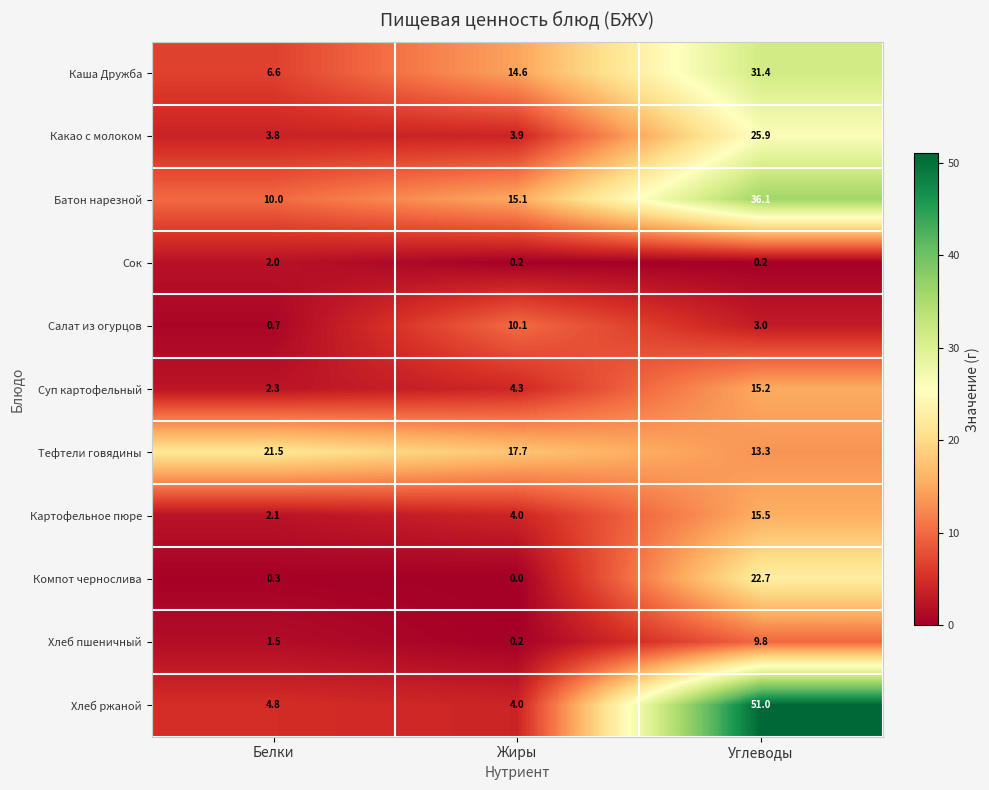

What value does the Хлеб пшеничный series have at Белки?

1.5